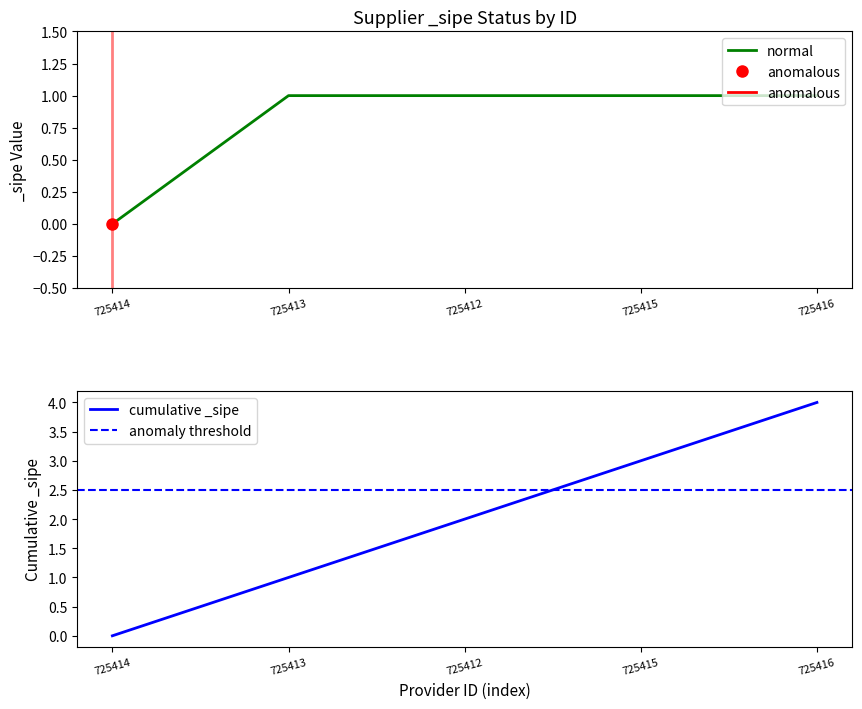

Is it true that the value at 725413 is 1?

False